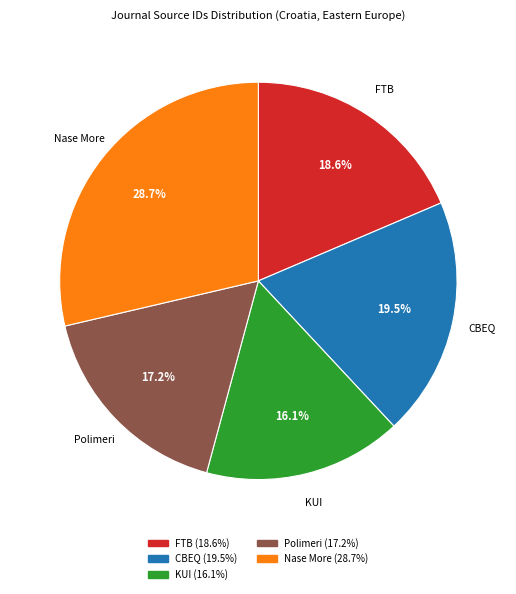

Is there a majority slice in this chart?

No